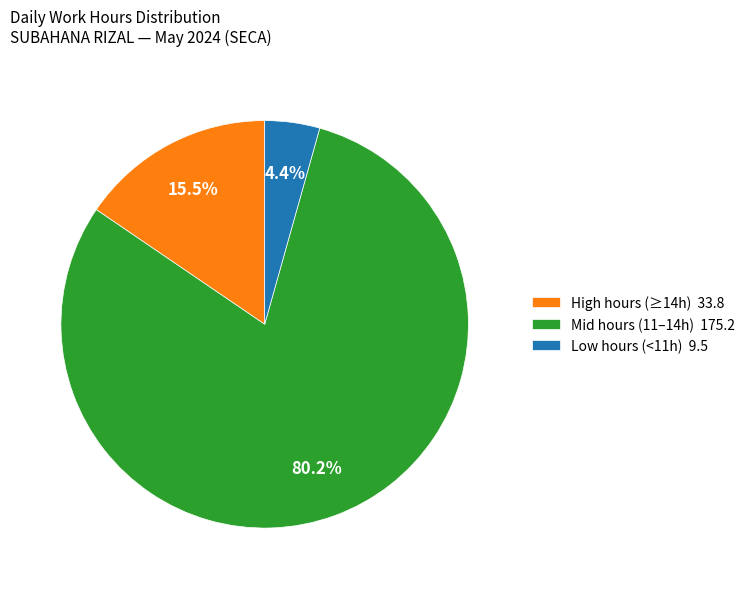

To the nearest percent, what is the difference between the largest and smallest slice percentages?

76%